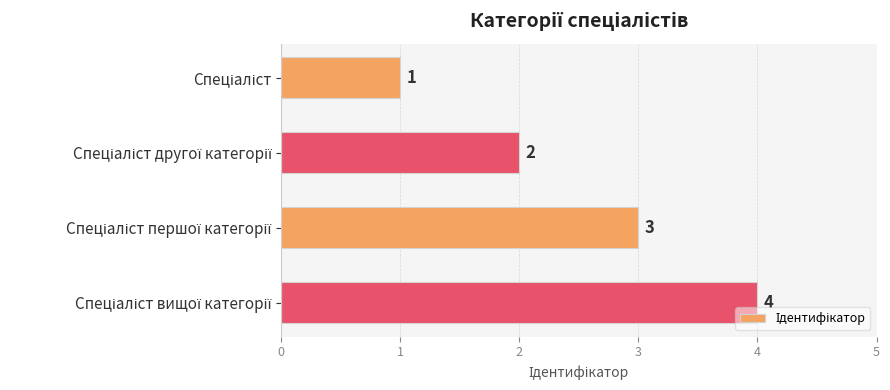

What is the value of the 3rd bar from the top?

3